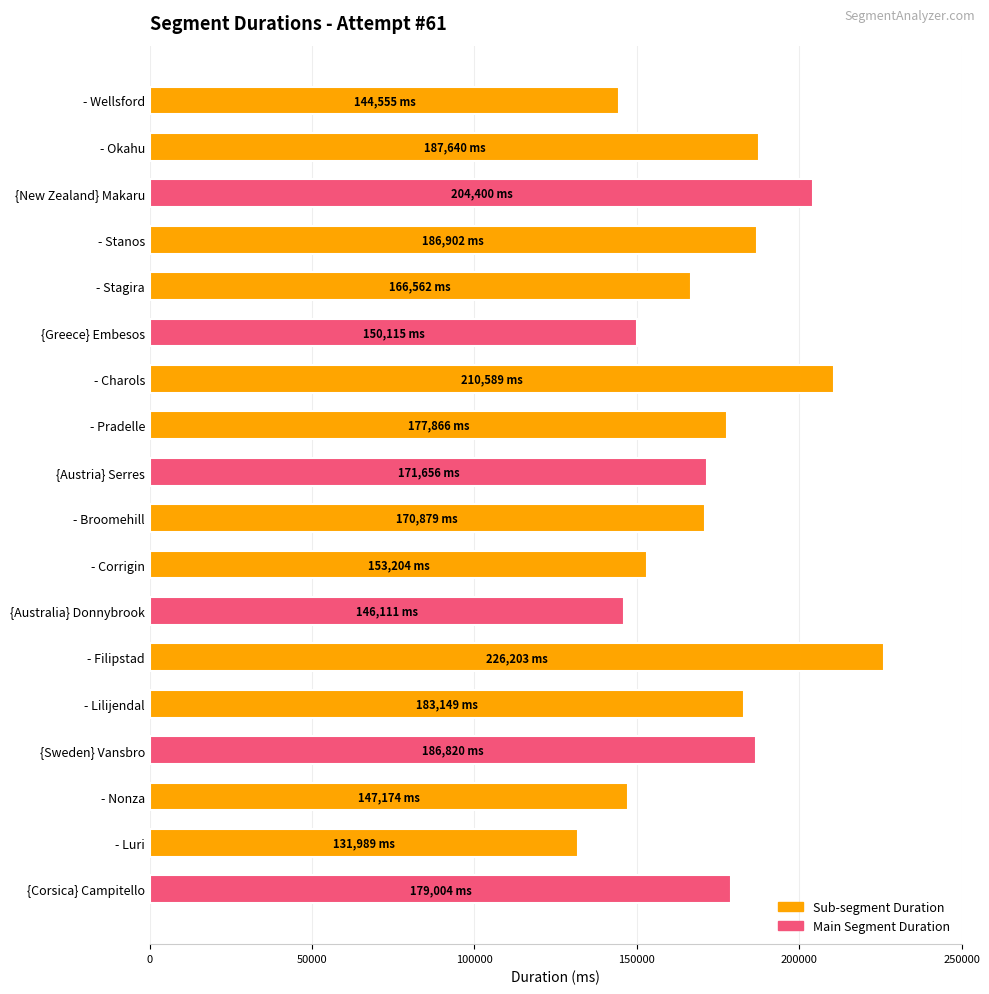

Between - Corrigin and - Okahu, which is larger?

- Okahu